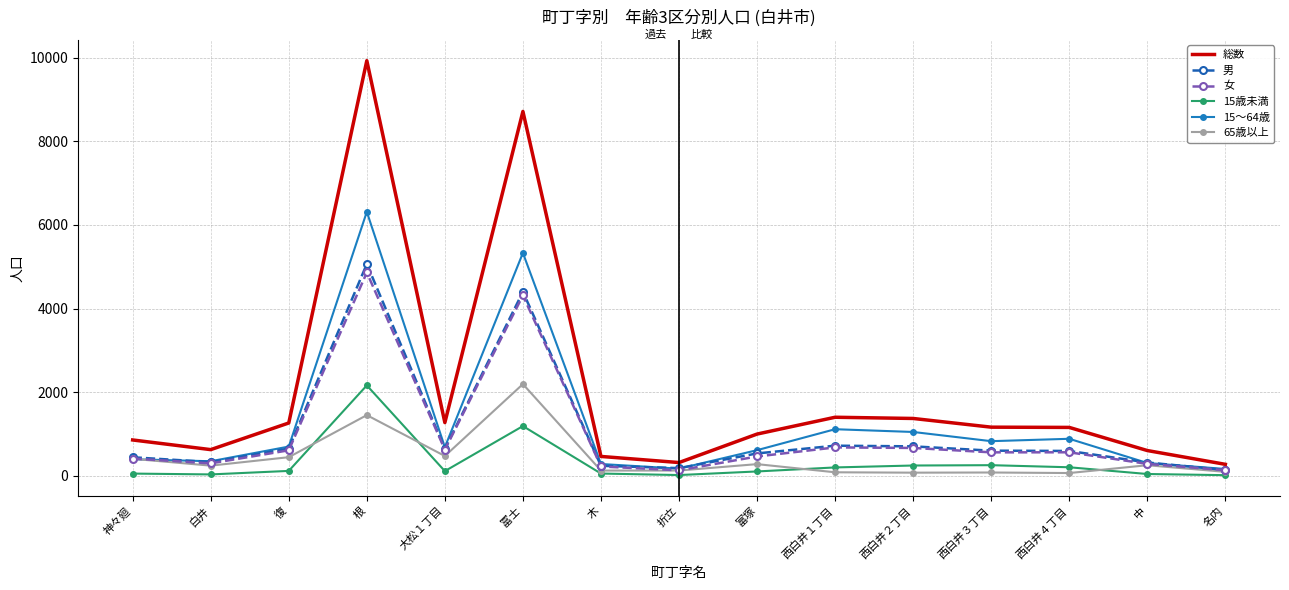

True or false: 15～64歳 has a value of 994 at 富塚.

False